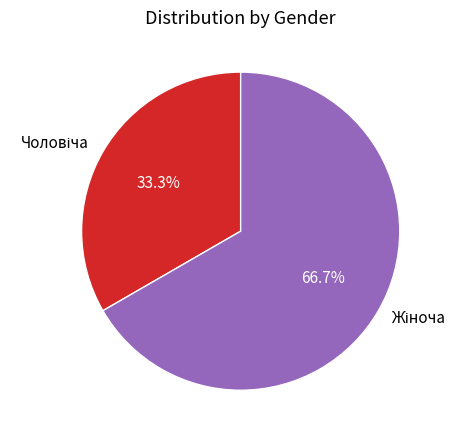

Does any single category account for the majority?

Yes